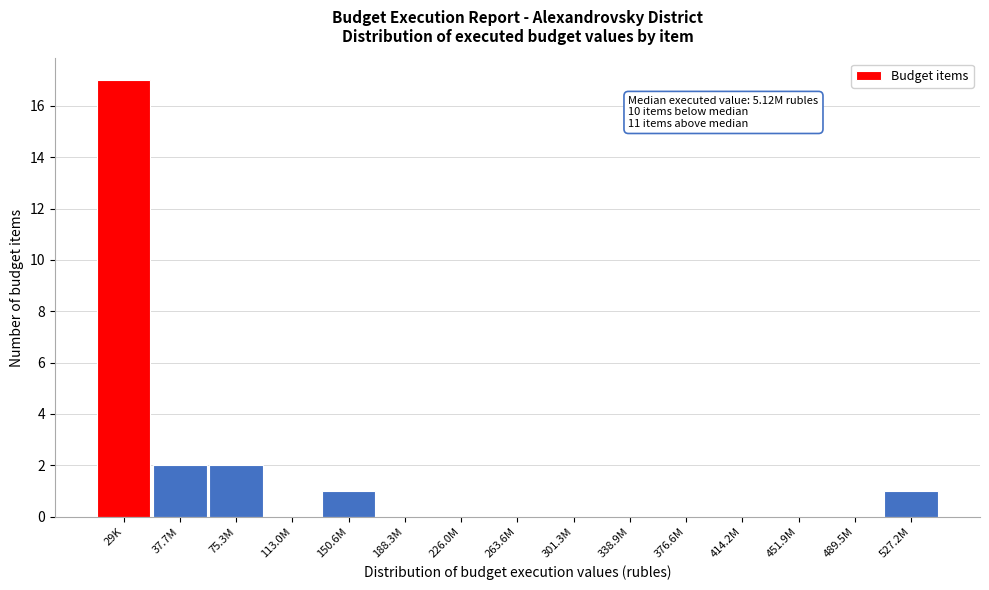

Reading right to left, transcribe all the data shown in this chart.

527.2M=1	489.5M=0	451.9M=0	414.2M=0	376.6M=0	338.9M=0	301.3M=0	263.6M=0	226.0M=0	188.3M=0	150.6M=1	113.0M=0	75.3M=2	37.7M=2	29K=17